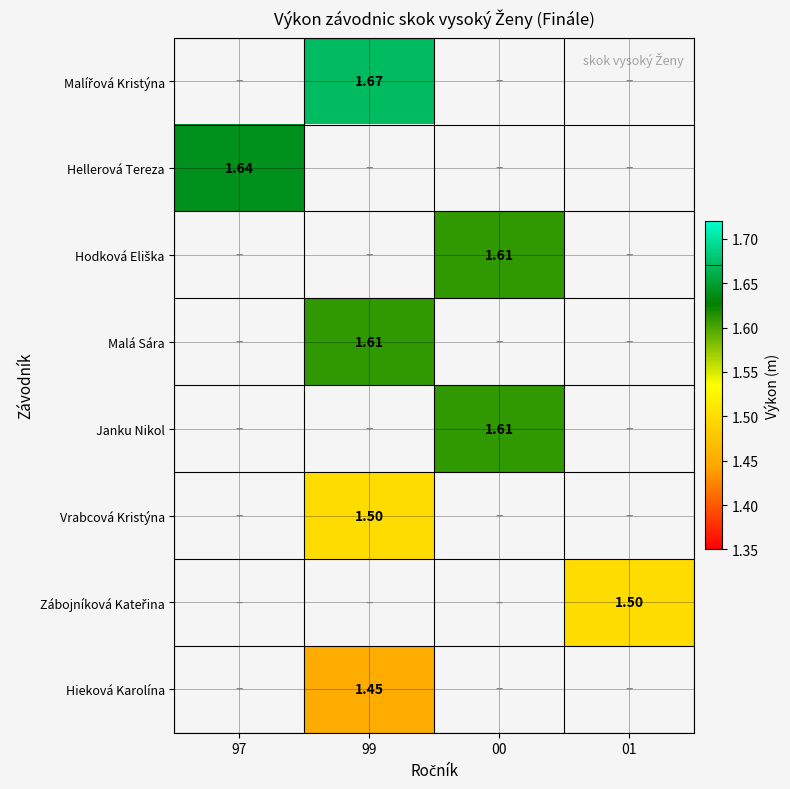

What is the minimum value shown in the chart?

1.4